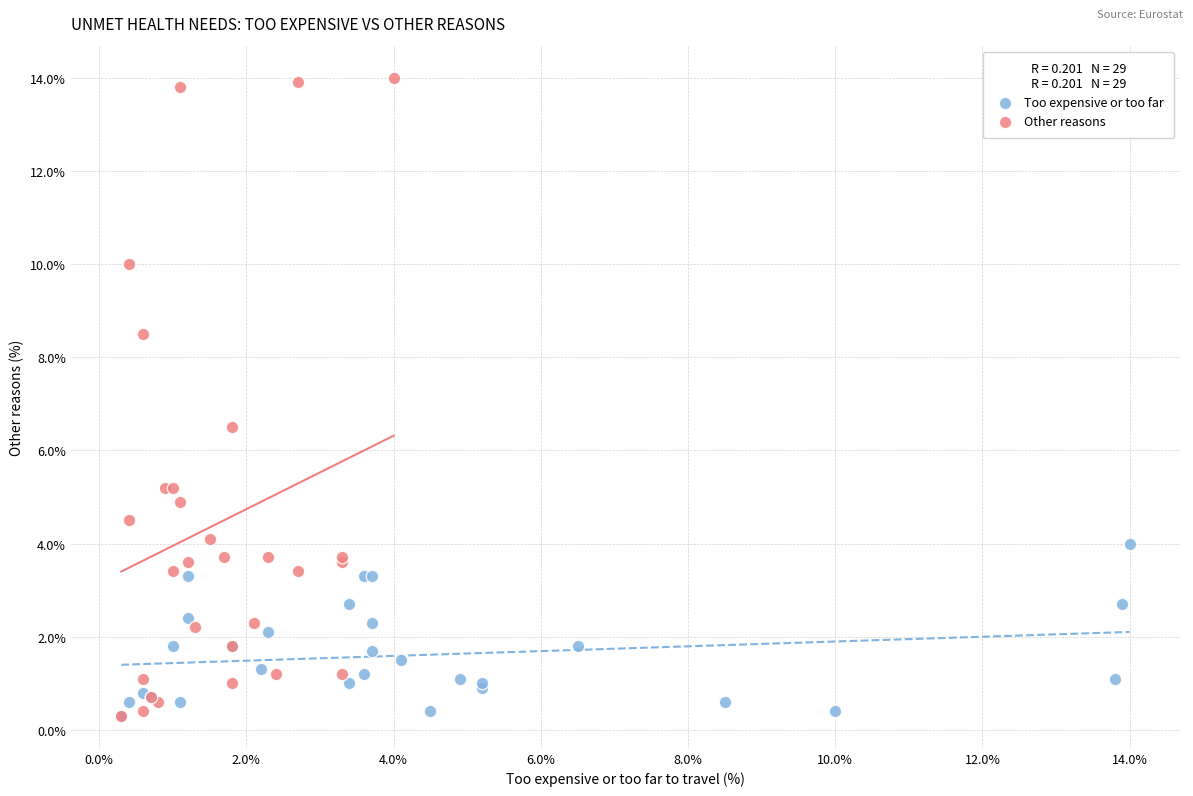

Which series has the largest Y range (max minus min)?

Other reasons